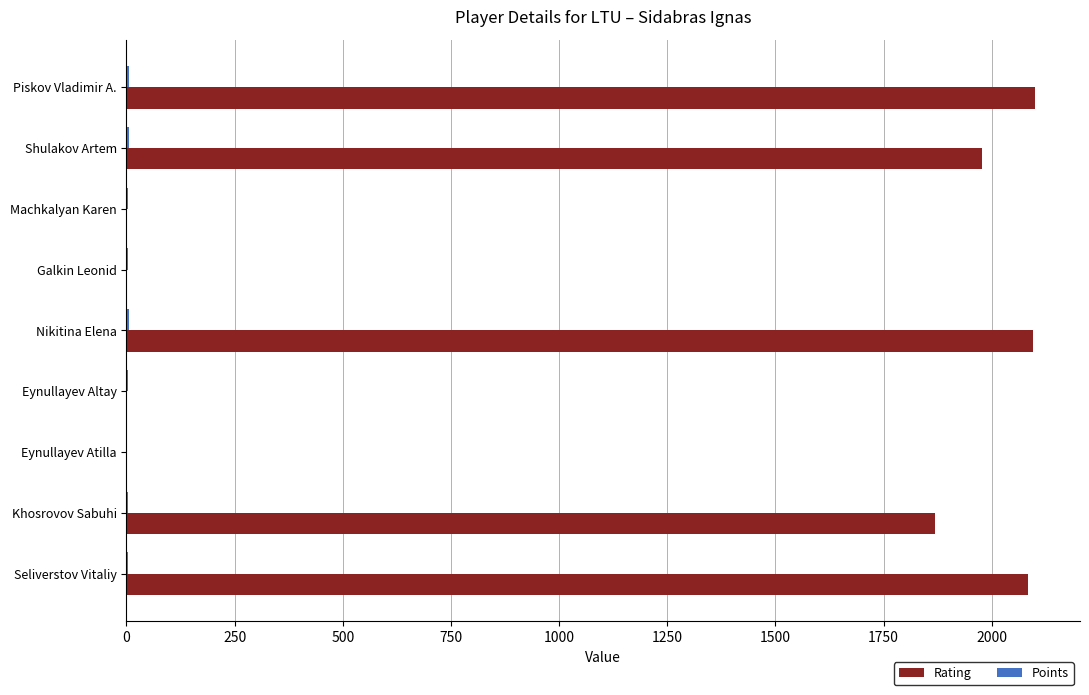

Is it true that Rating equals 1005.5 at Eynullayev Altay?

False